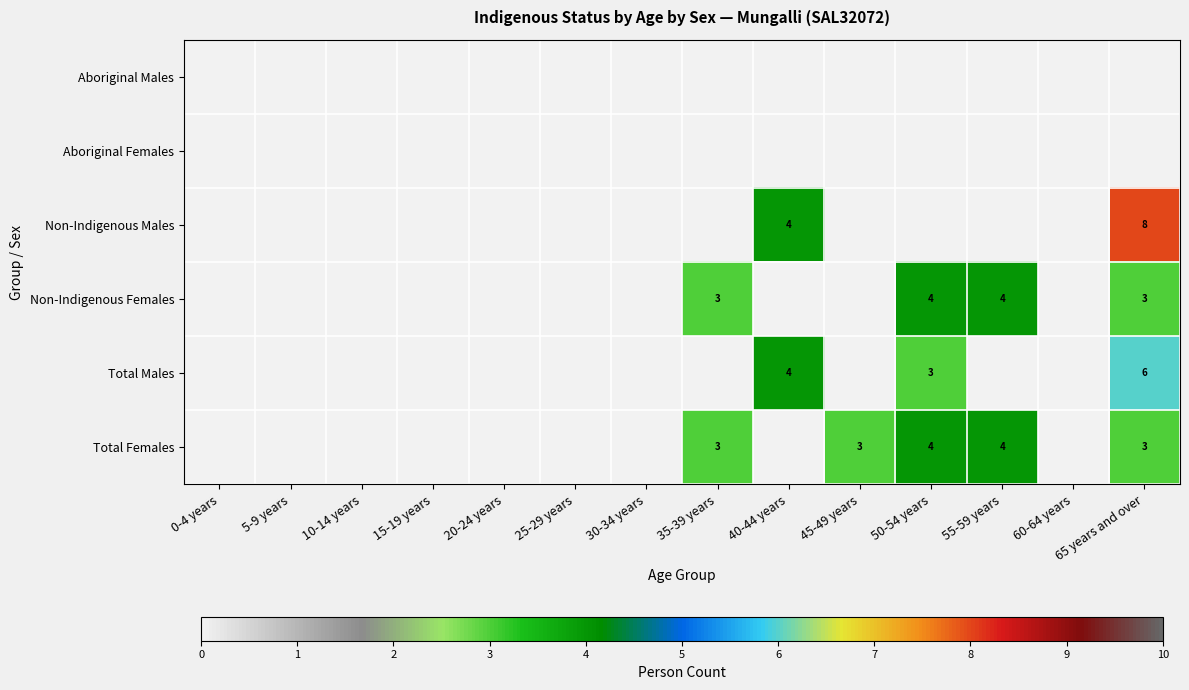

At which category is the sum across all series the highest?

65 years and over